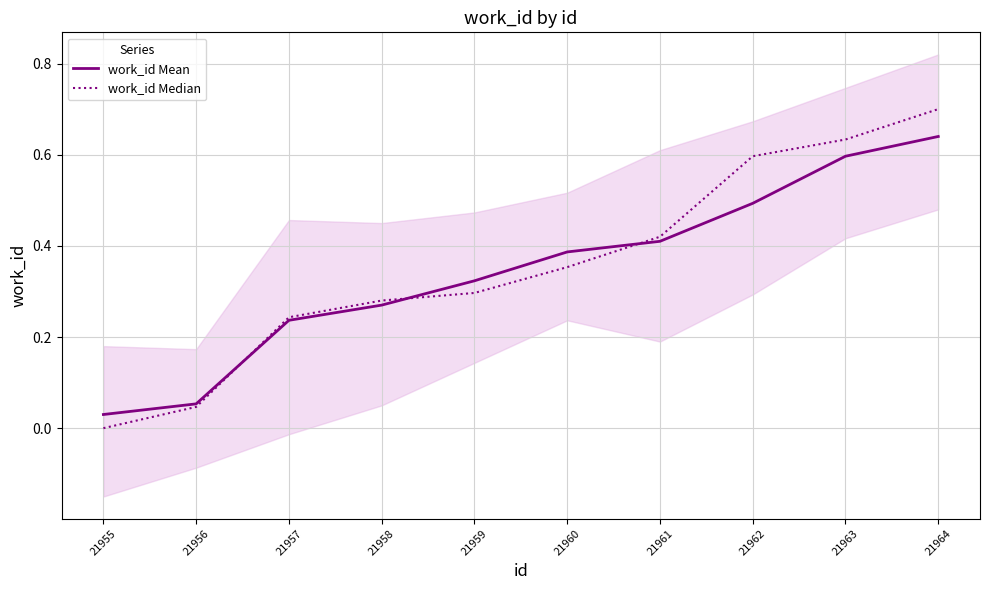

How many data points in work_id Median are above 0?

9